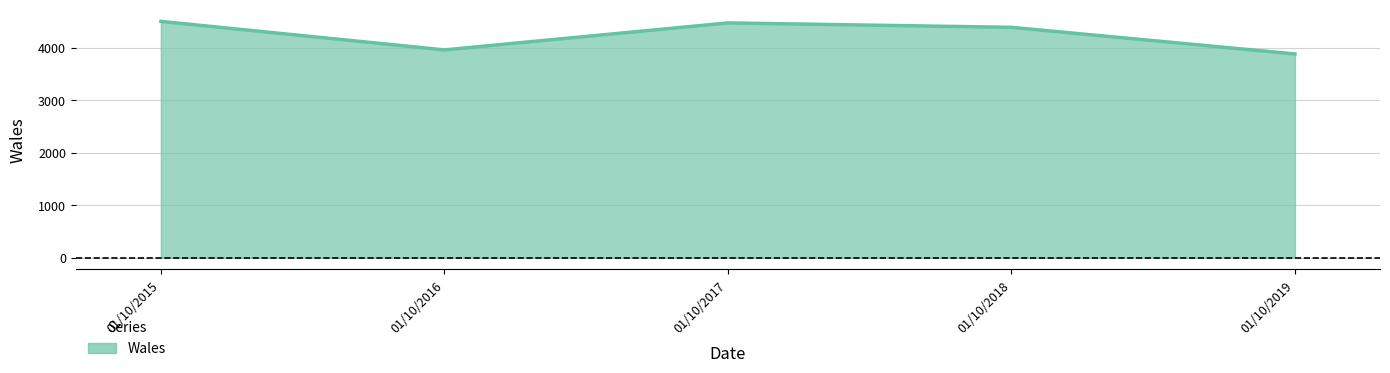

Reading right to left, extract all data points from this chart.

3880	4387	4471	3957	4500